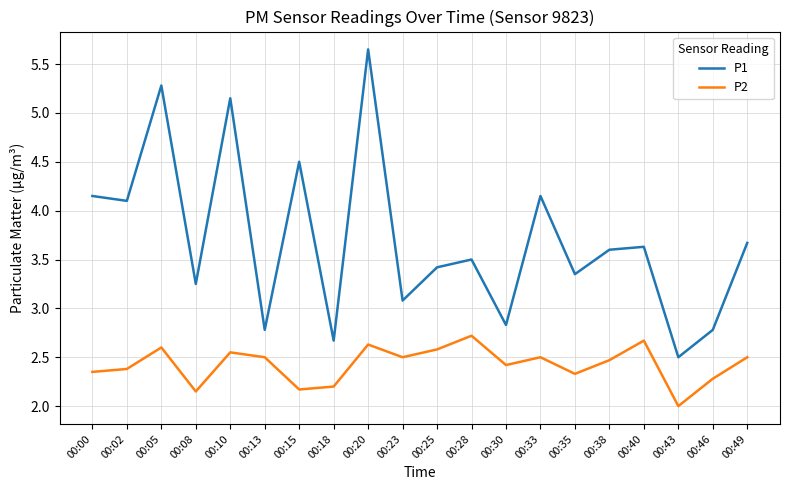

What is the spread (max minus min) of values at 00:49?

1.2